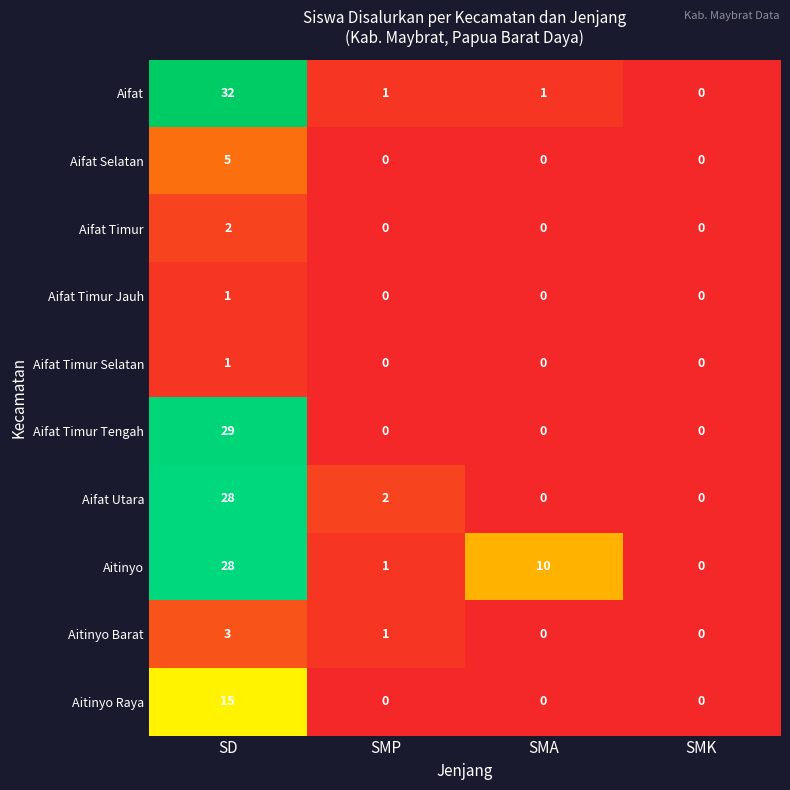

How many series are shown in this chart?

10